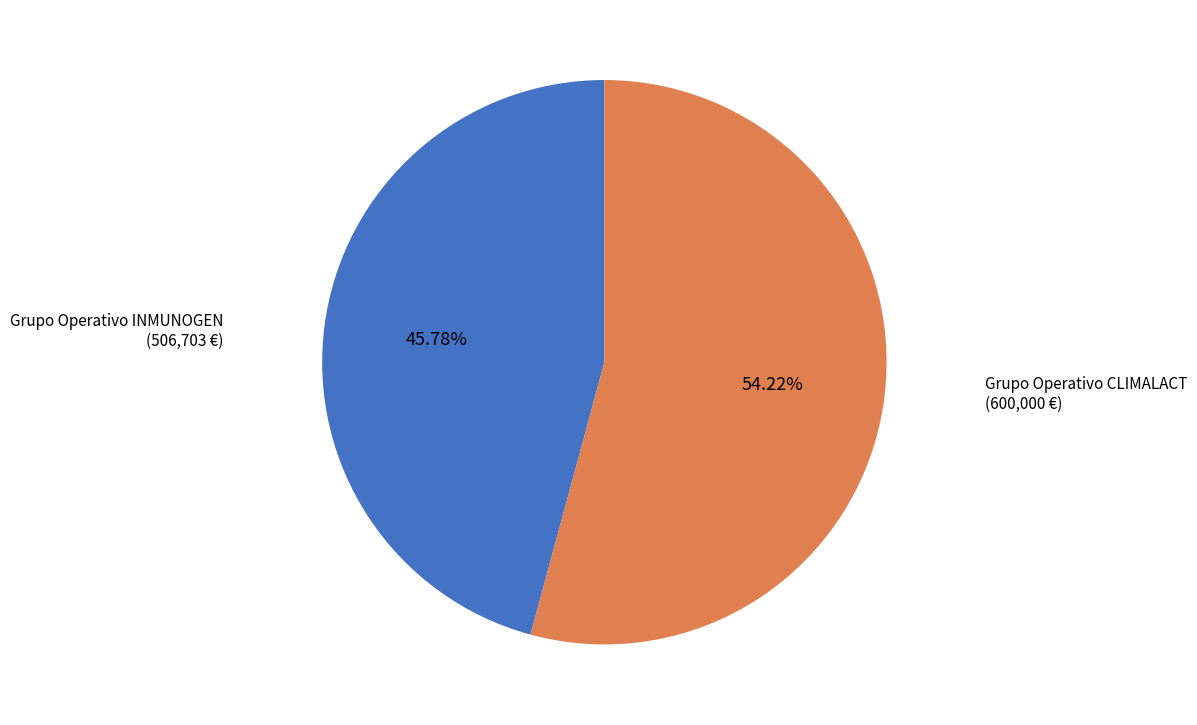

Does any single category account for the majority?

Yes